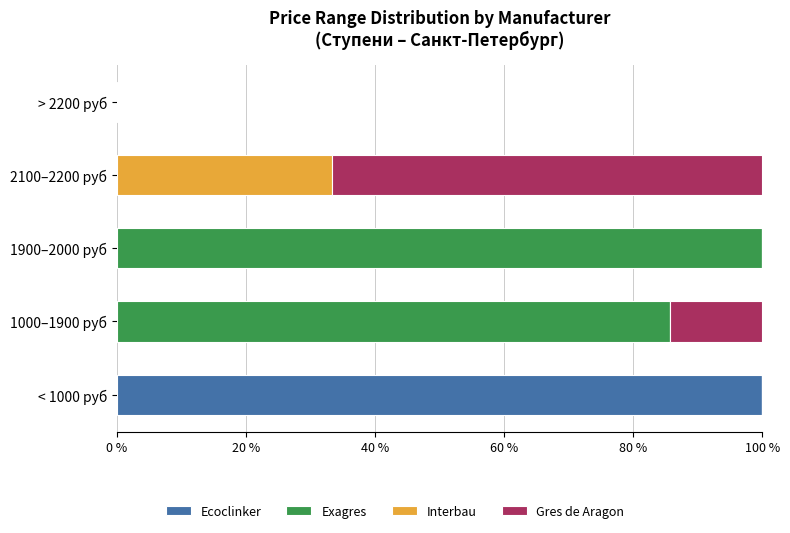

What is the total value across all series at 1000–1900 руб?

100.0